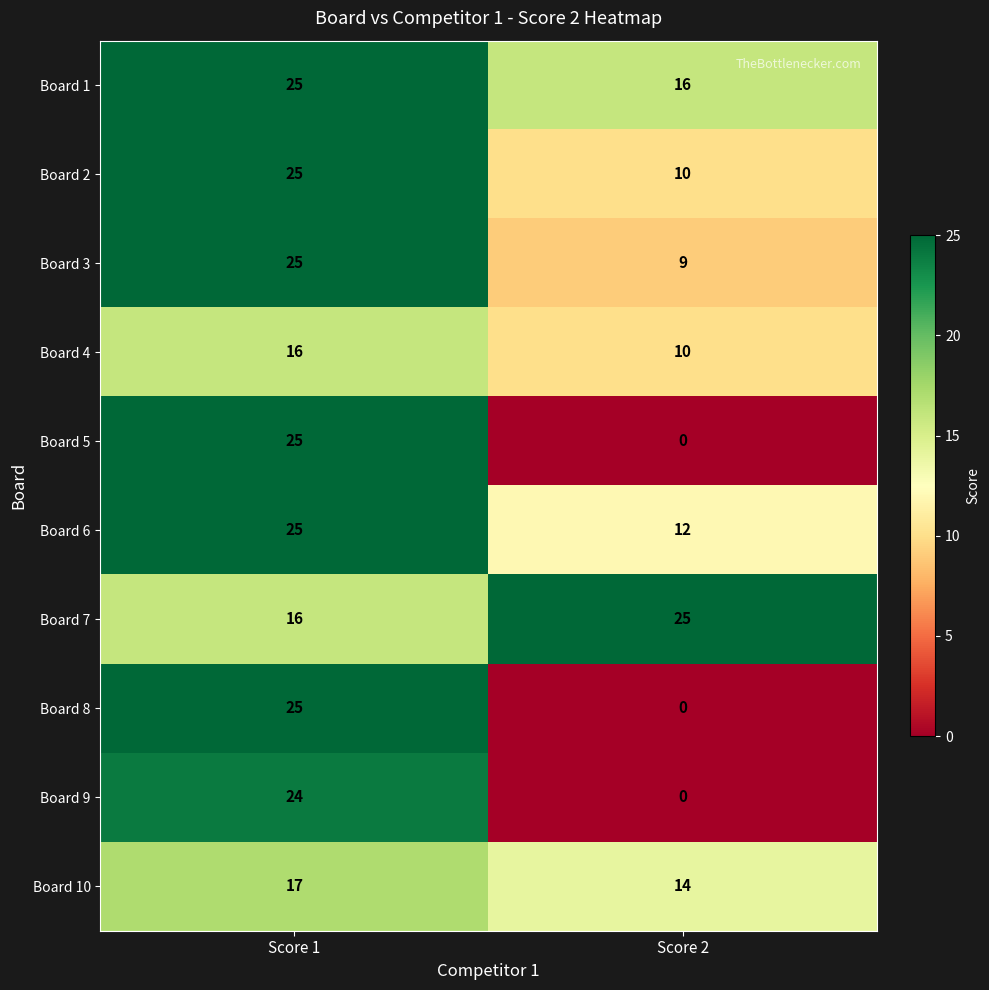

True or false: Board 2 has a value of 5 at Score 2.

False